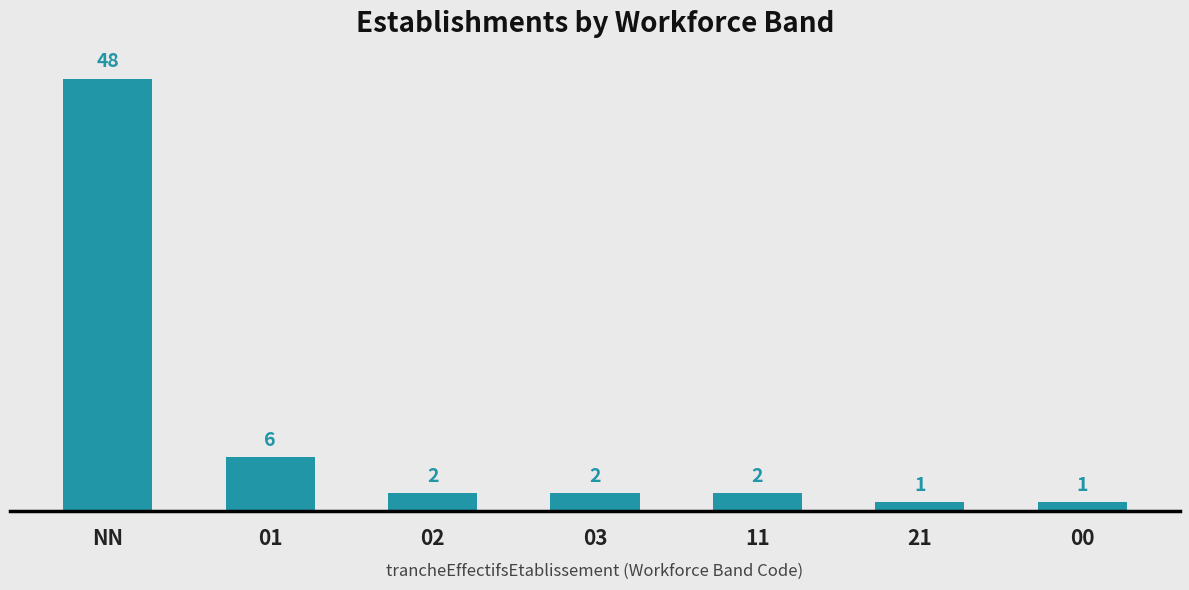

Is it true that the value at 02 is 2?

True